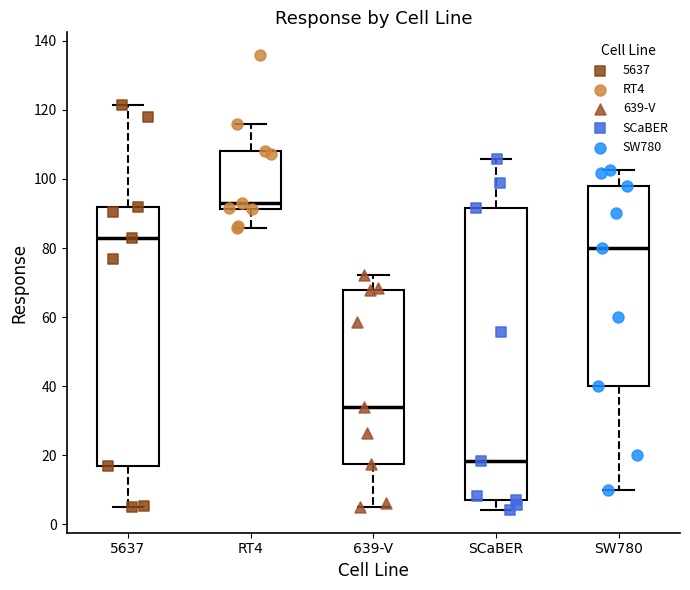

Which box's median line is the highest?

RT4